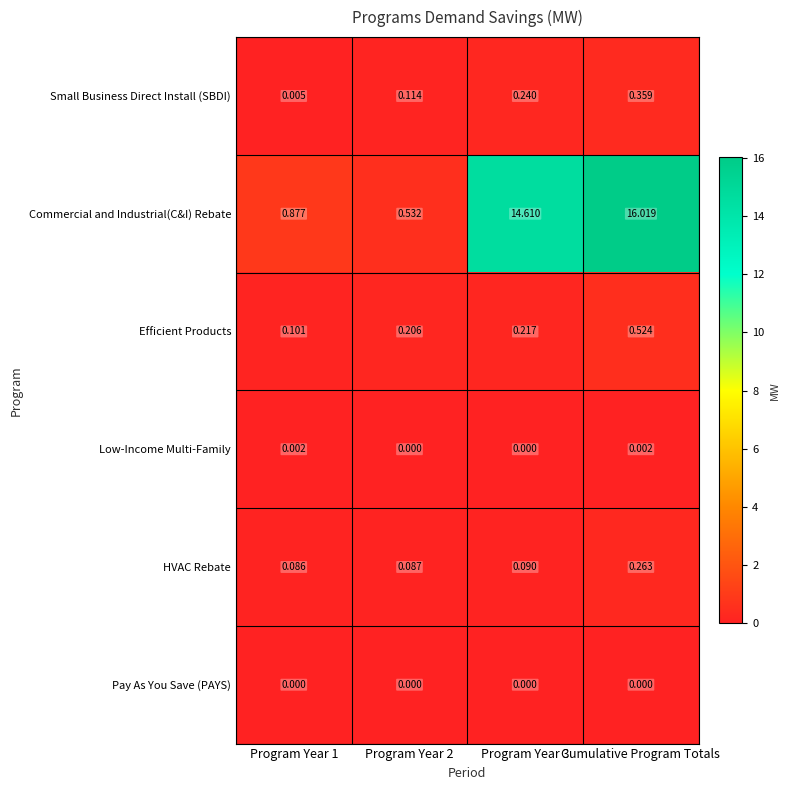

Which series has the widest spread of values?

Commercial and Industrial(C&I) Rebate